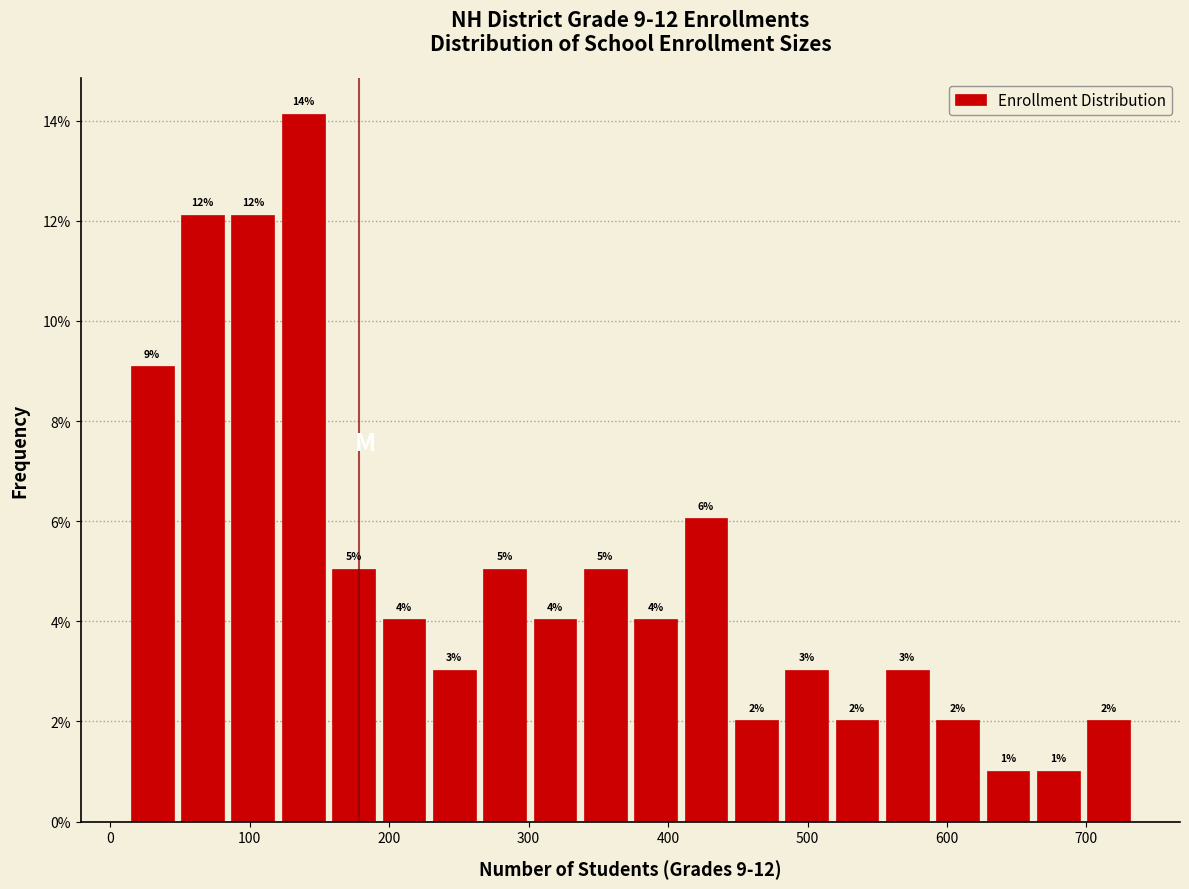

Read against the x-axis, roughly where is the centre of the tallest bar?

140